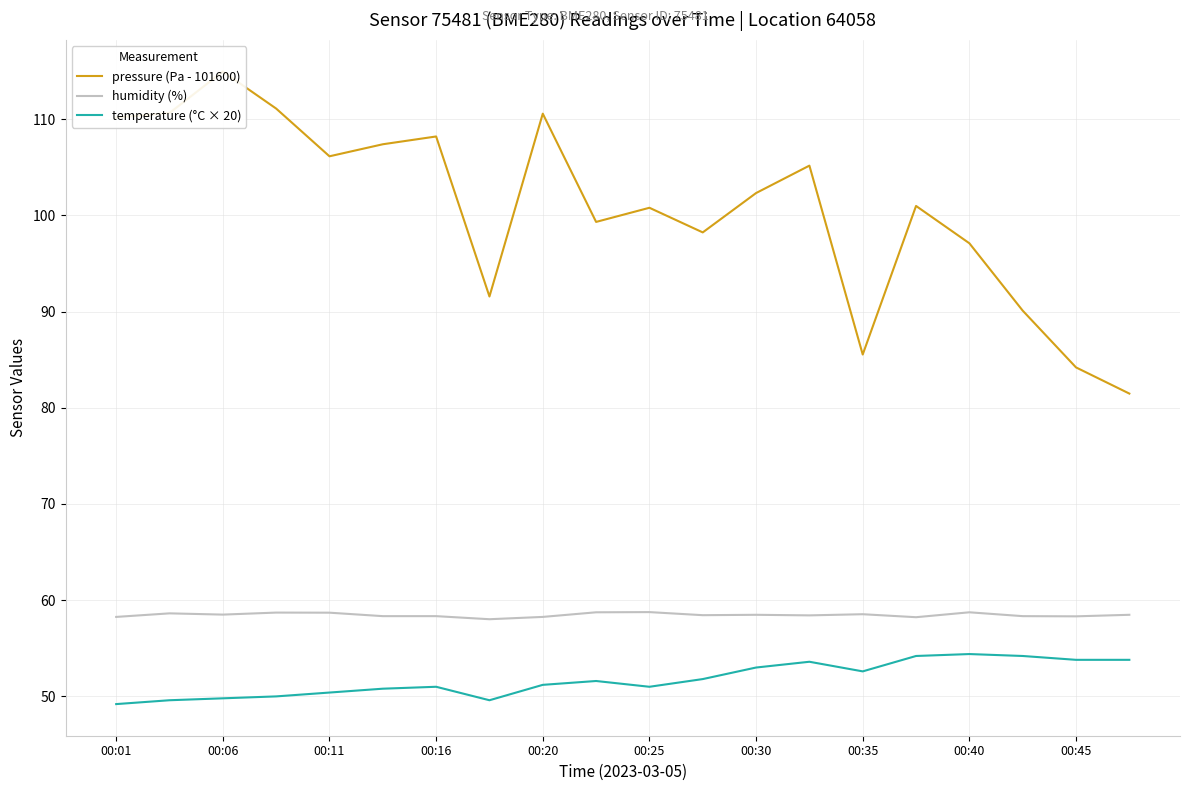

What is the maximum value for temperature (°C × 20)?

54.4